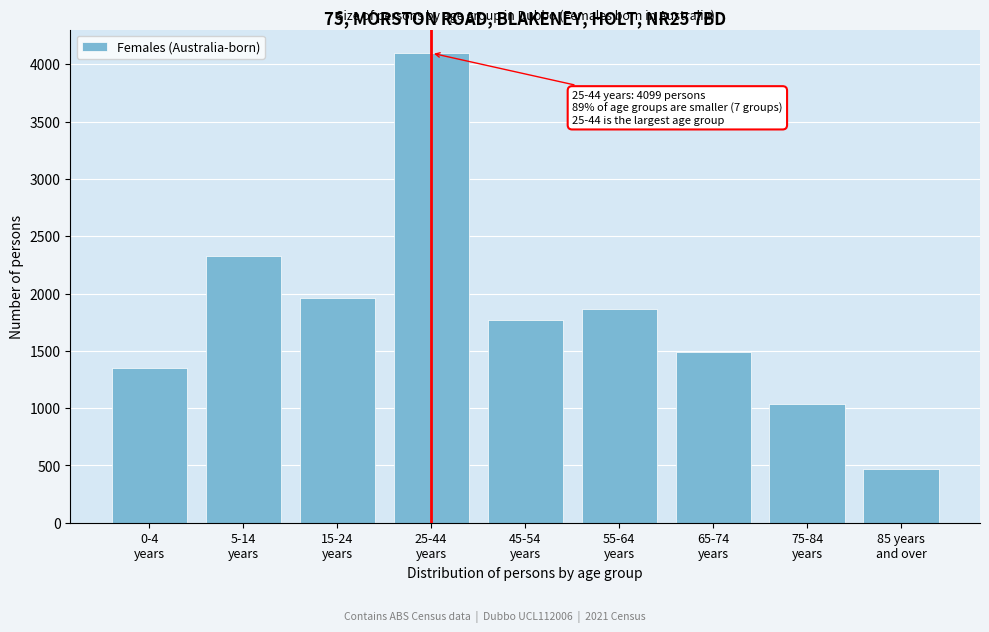

Reading right to left, extract all data points from this chart.

472	1032	1492	1867	1770	4099	1964	2325	1346